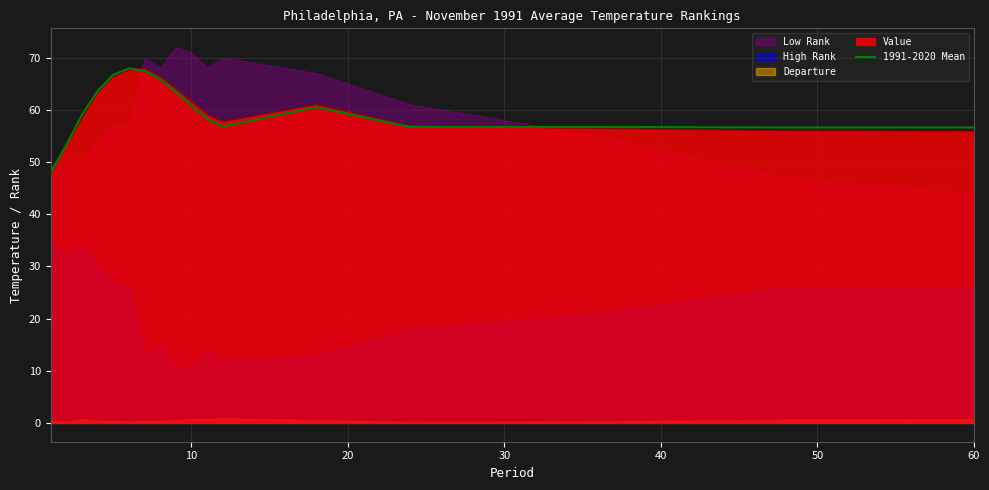

What is the value of the 10th point from the left?

60.8